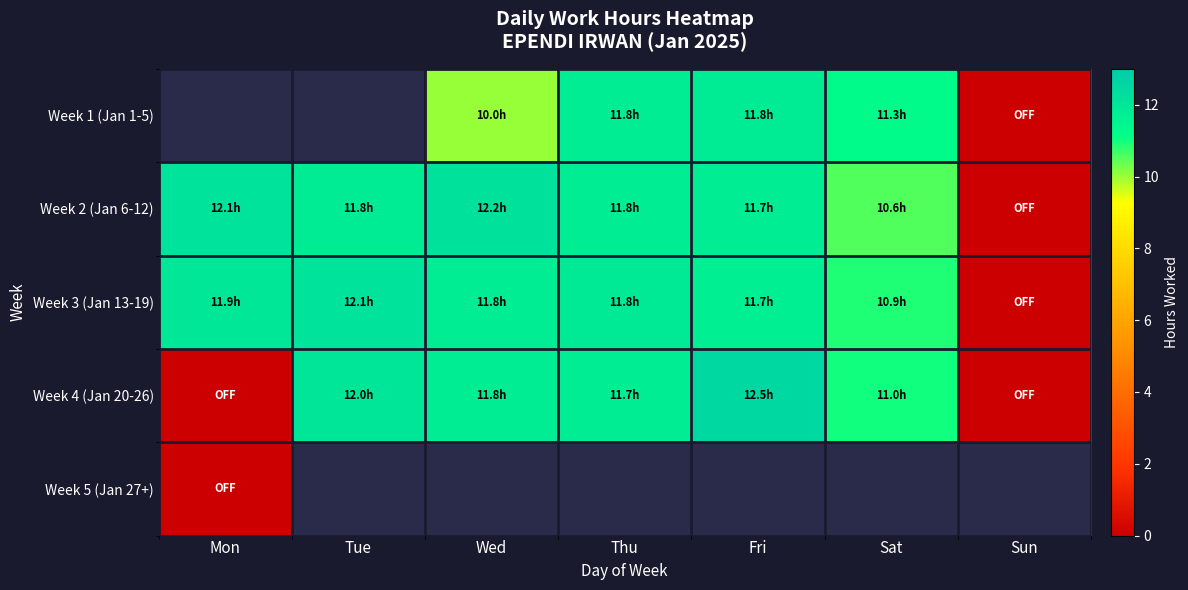

Is it true that Week 4 (Jan 20-26) equals 8.4 at Mon?

False